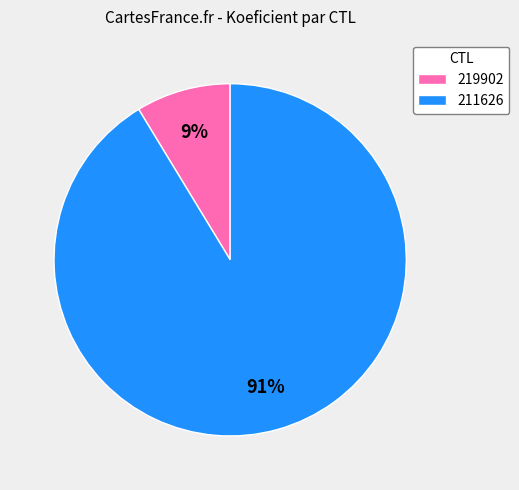

What is the ratio of the value at 219902 to the value at 211626?

0.1